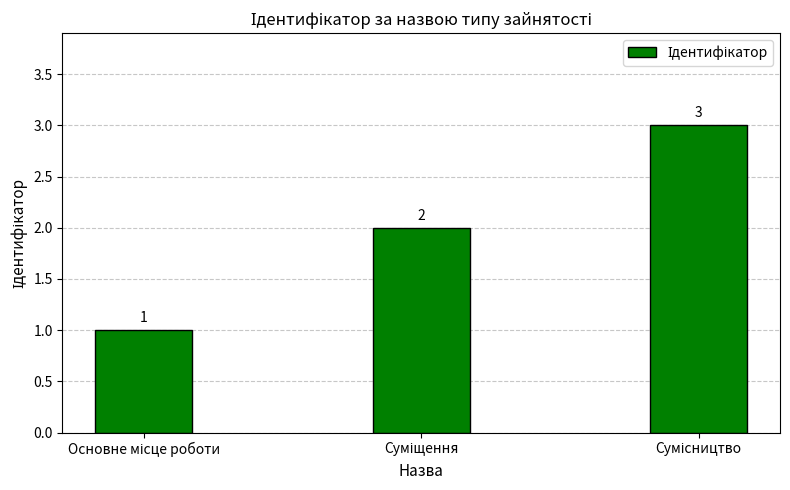

Reading left to right, transcribe all the data shown in this chart.

1	2	3